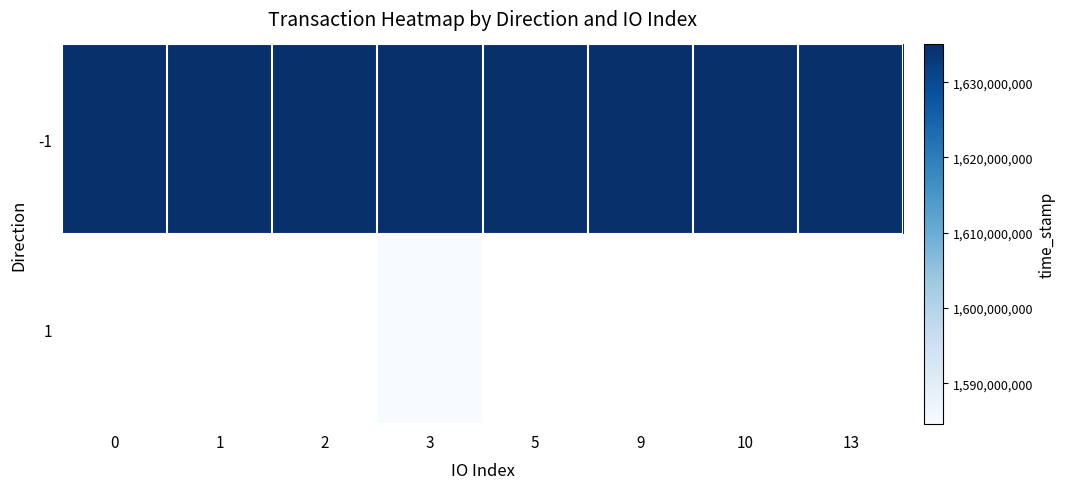

What is the maximum value for -1?

1635005782.0